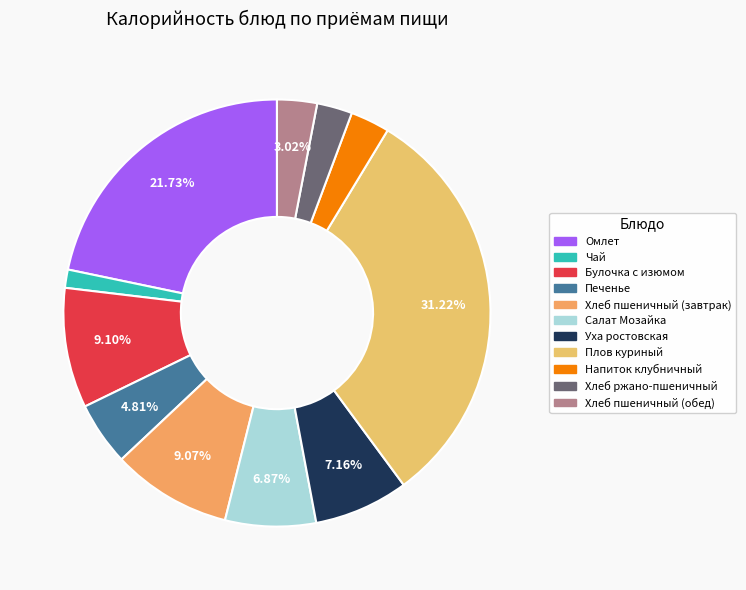

Is it true that Салат Мозайка is 1% of the pie?

False